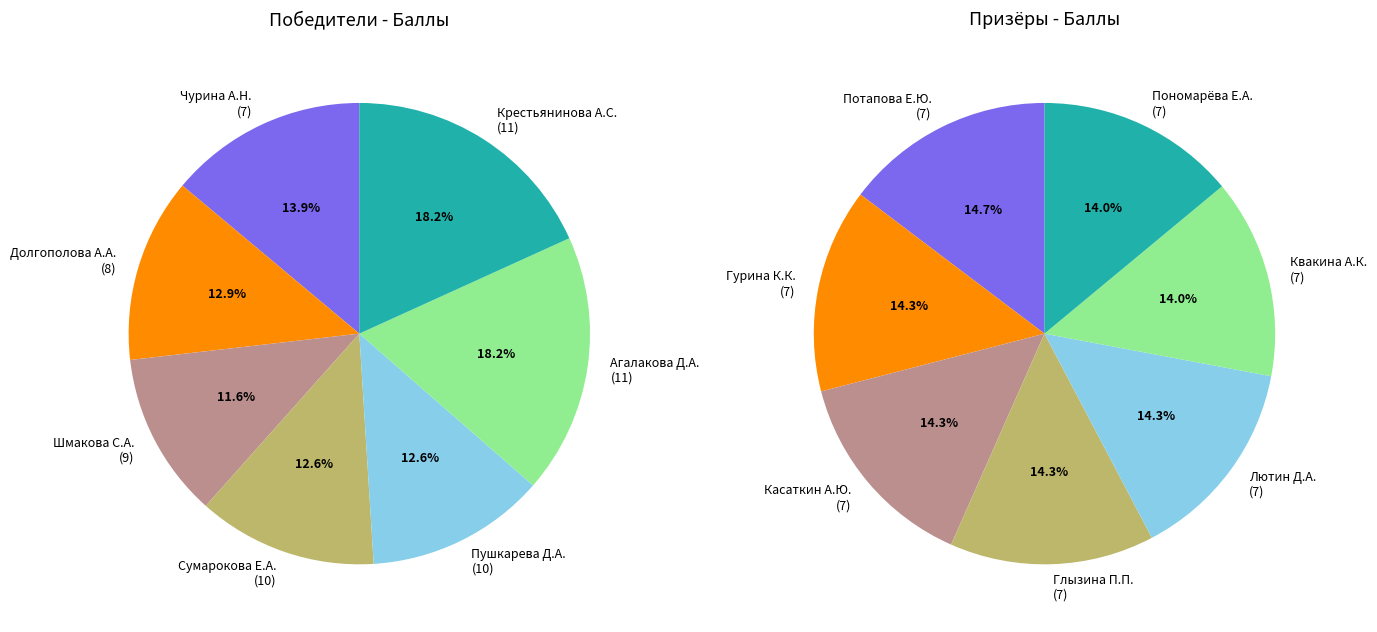

Which series has the largest range (max minus min)?

Winners